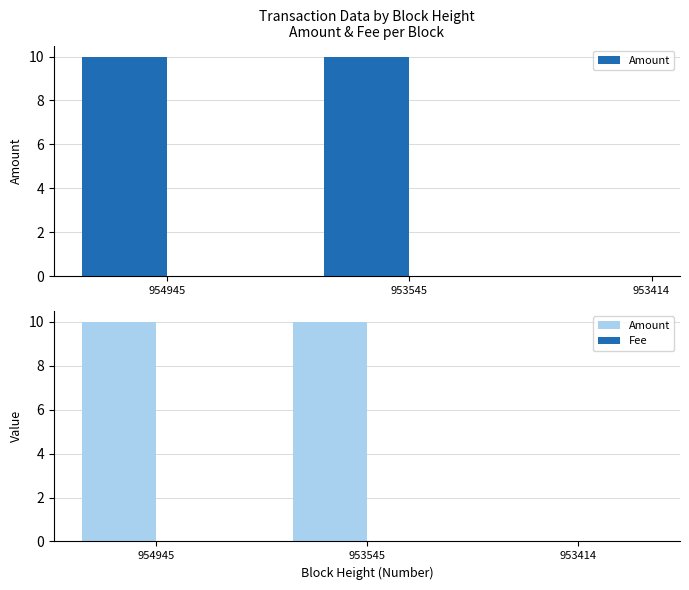

Which series has the largest total across all categories?

Amount